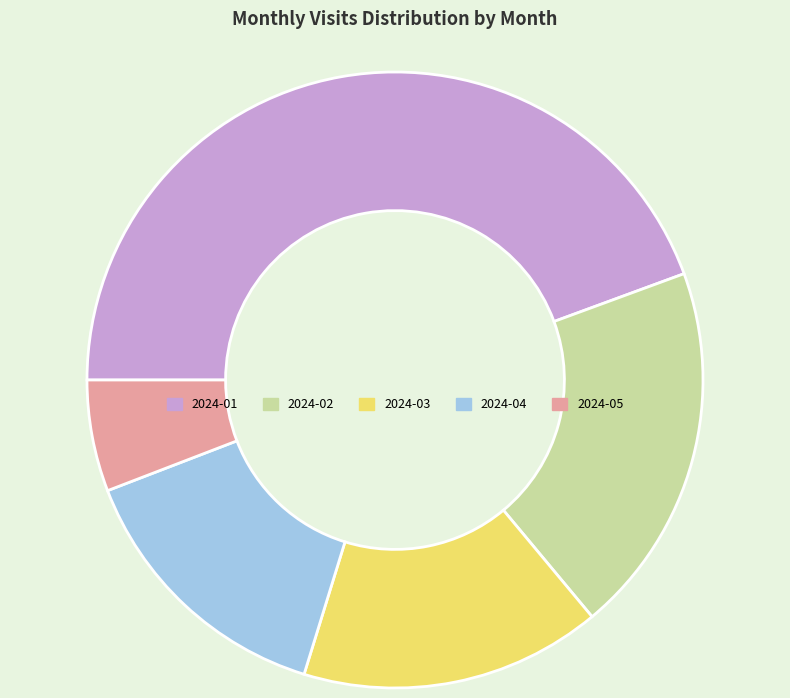

What is the ratio of the value at 2024-05 to the value at 2024-02?

0.3